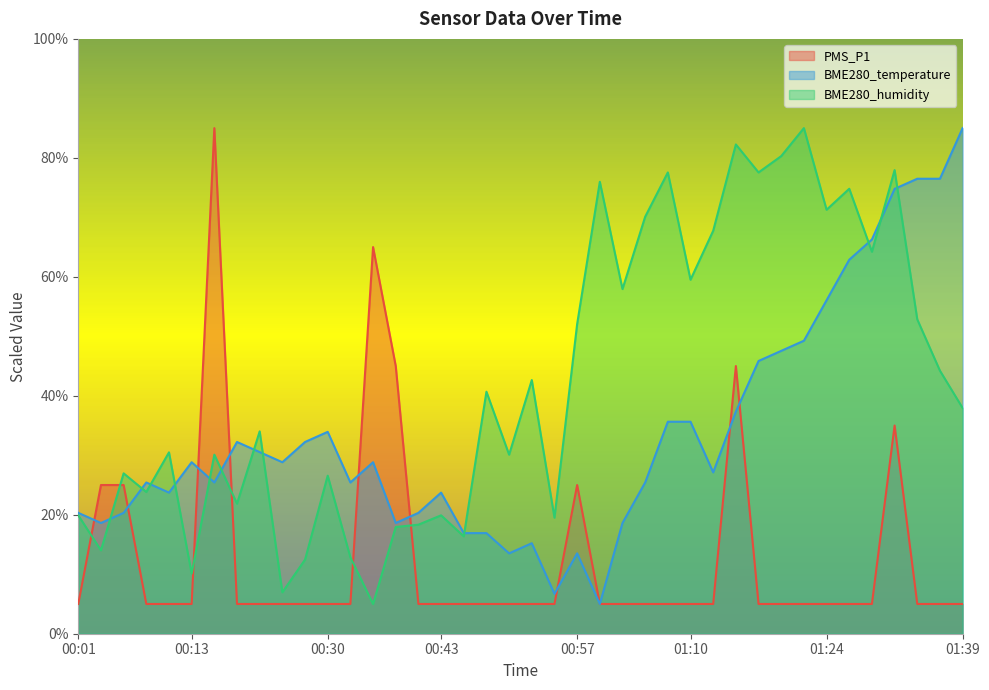

Does the chart display data point markers on the line(s)?

No